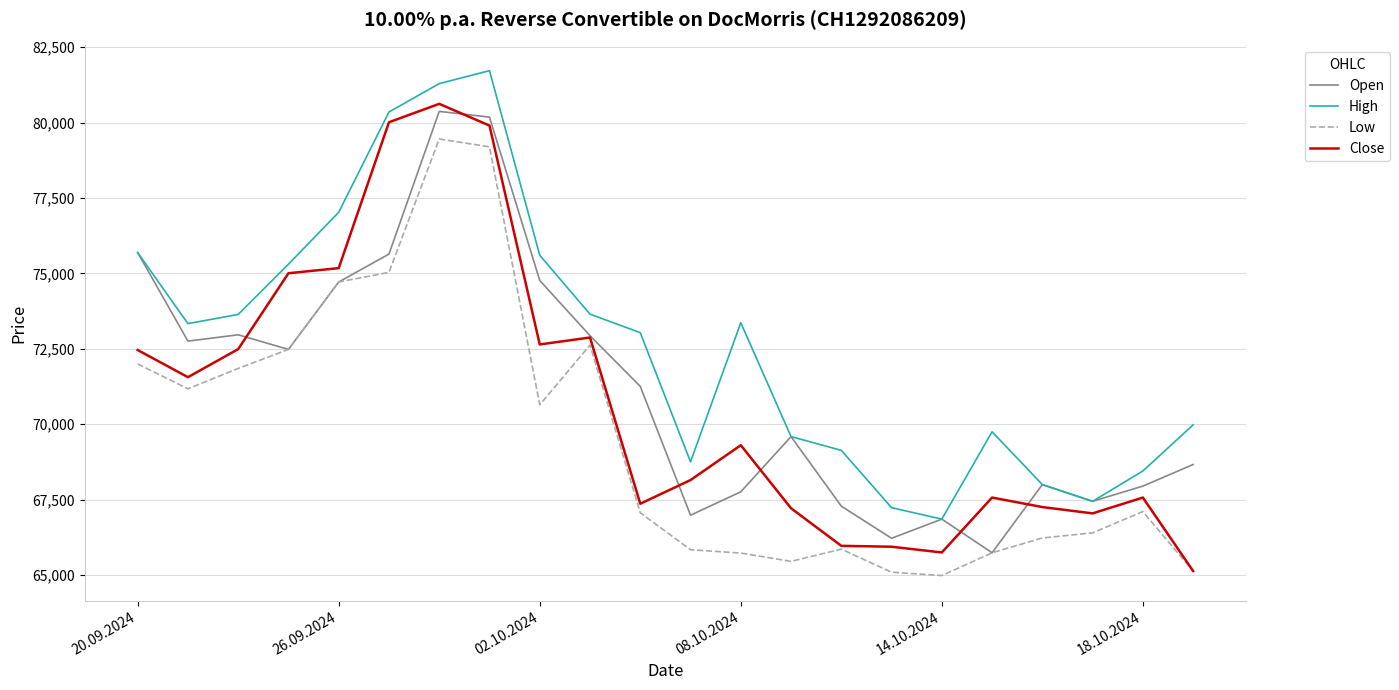

What is the maximum value shown in the chart?

81720